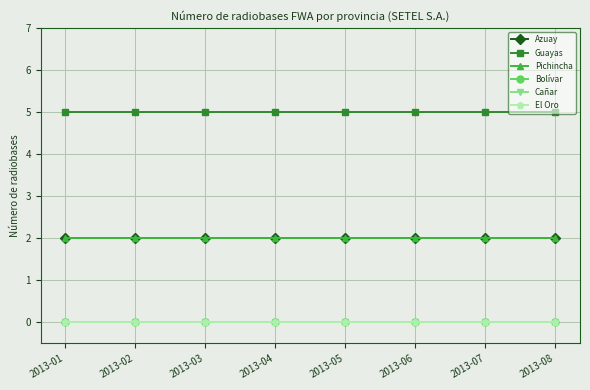

The Guayas series shows 2 at 2013-06. True or false?

False